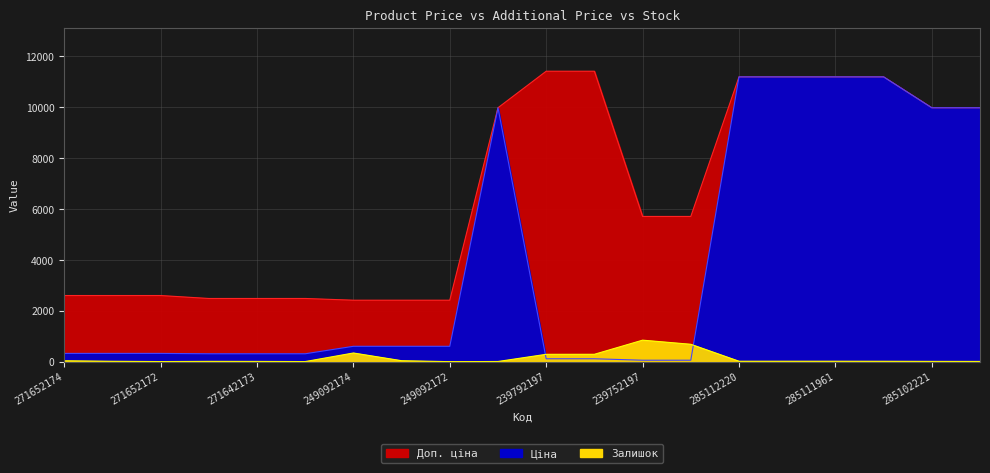

What are all the series names shown in the legend?

Ціна, Доп. ціна, Залишок